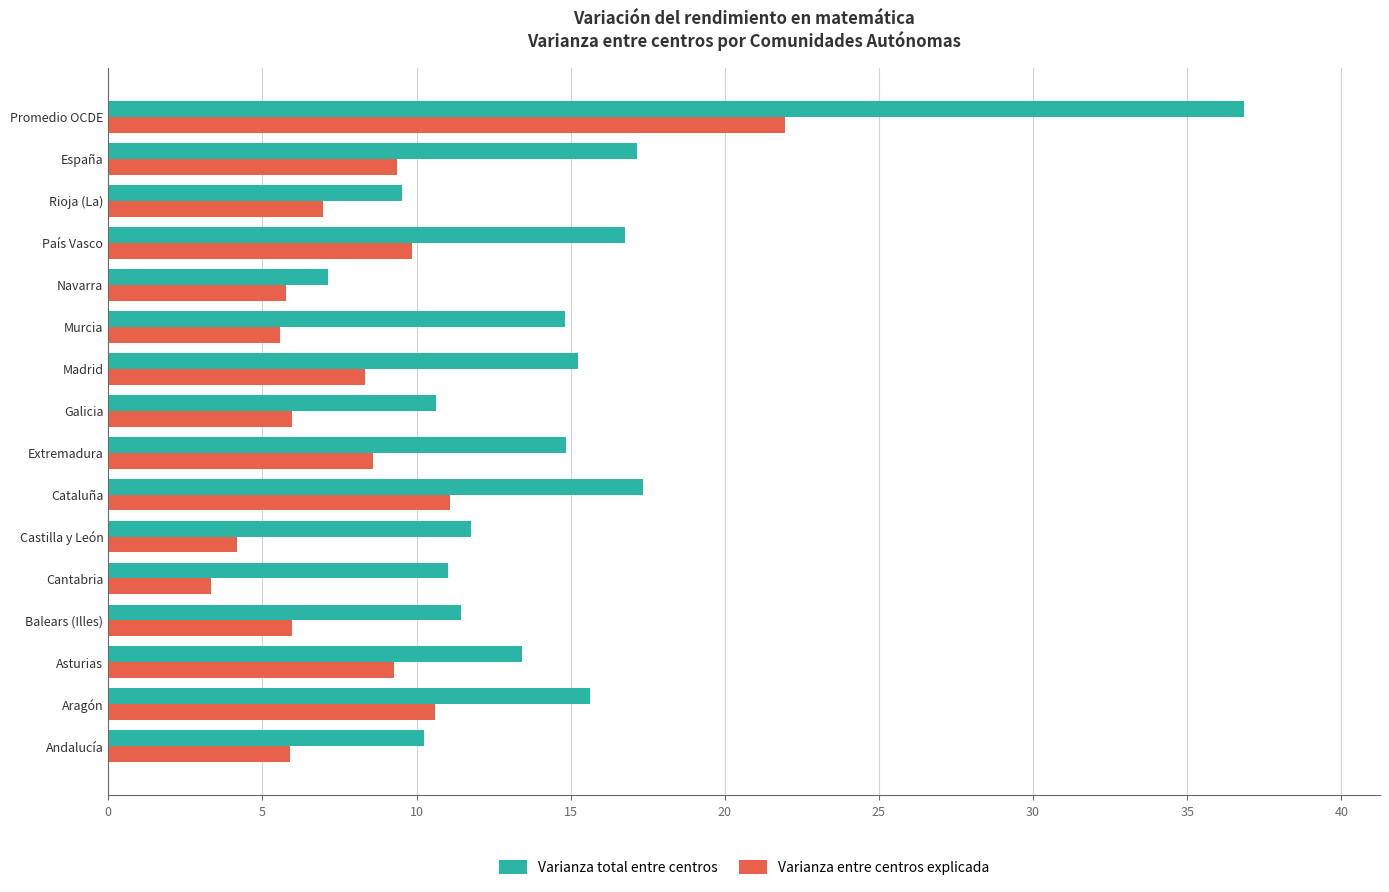

What is the difference between the second highest and minimum values in the Varianza total entre centros series?

10.2